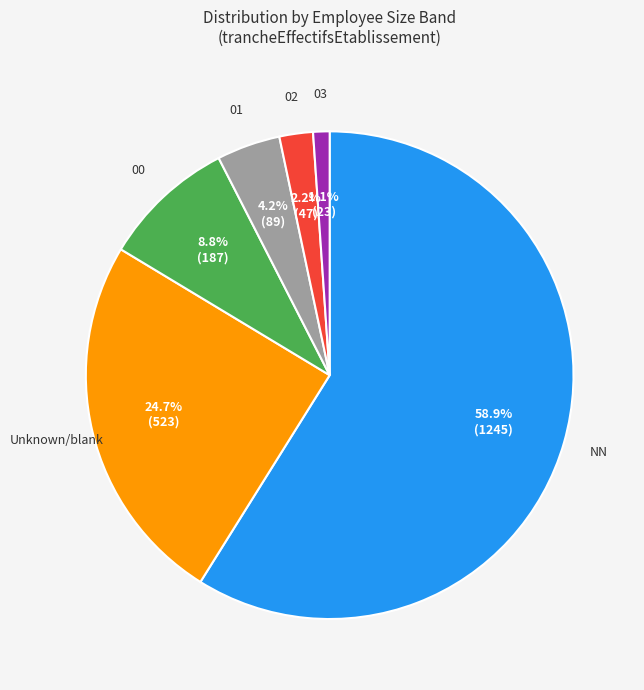

To the nearest percent, what is the average slice percentage?

17%